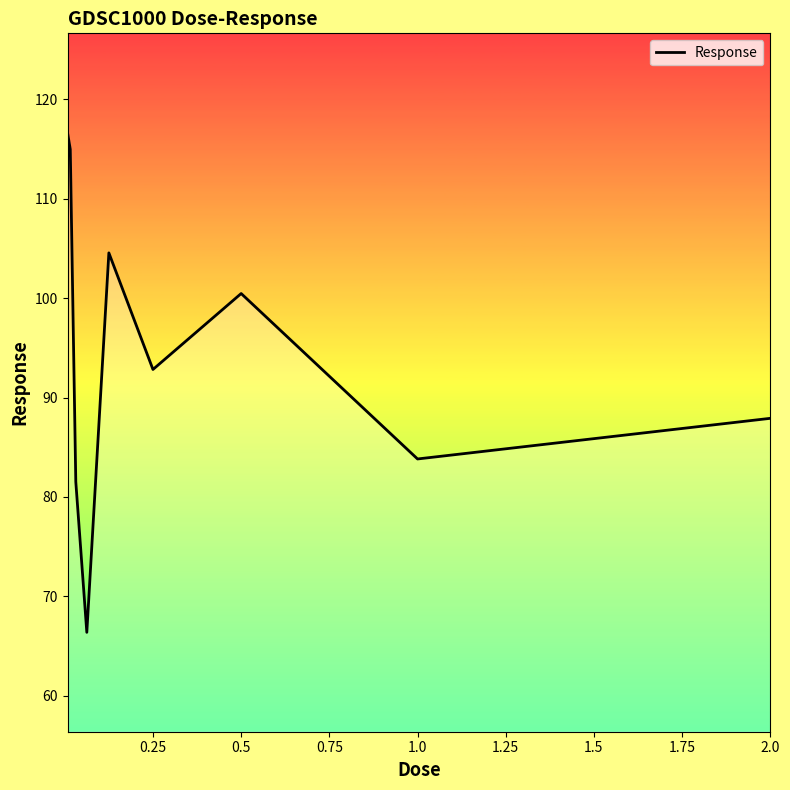

How many lines are shown in the chart?

1